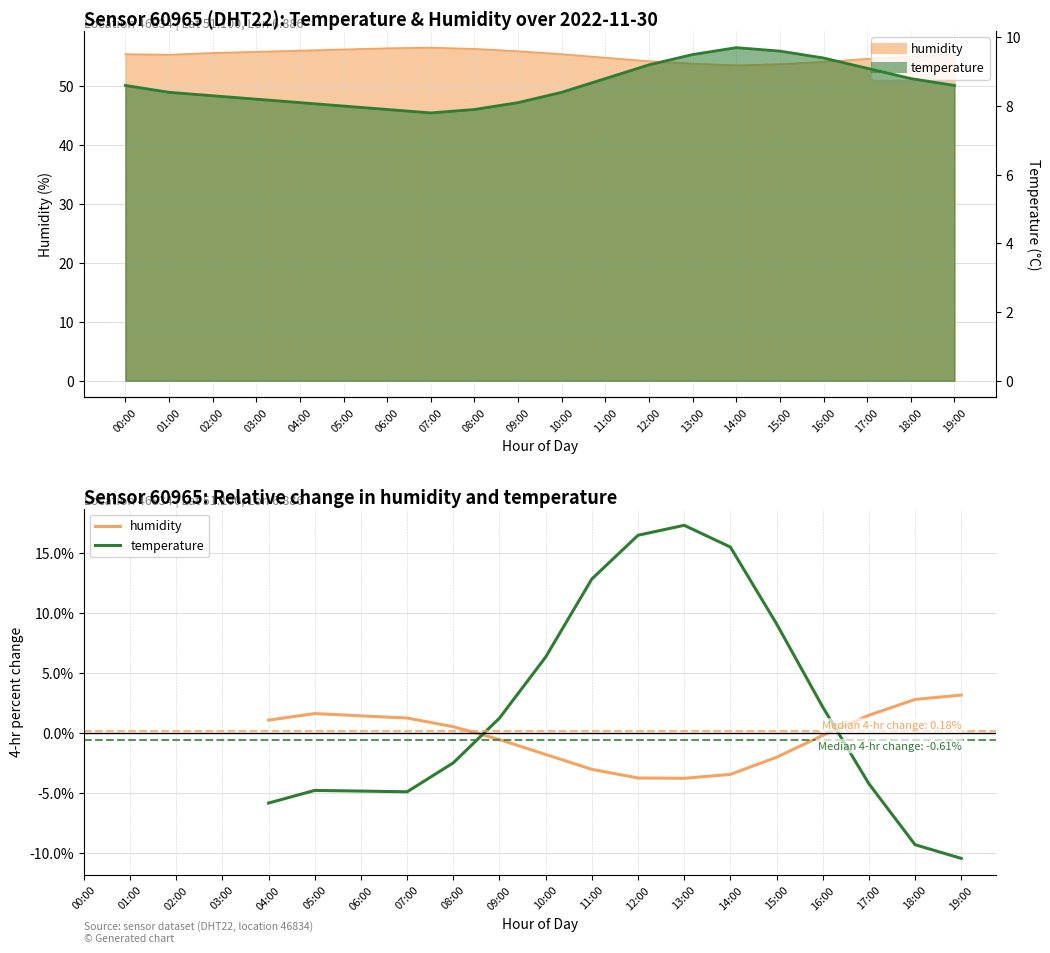

What position from the right is 08:00?

12